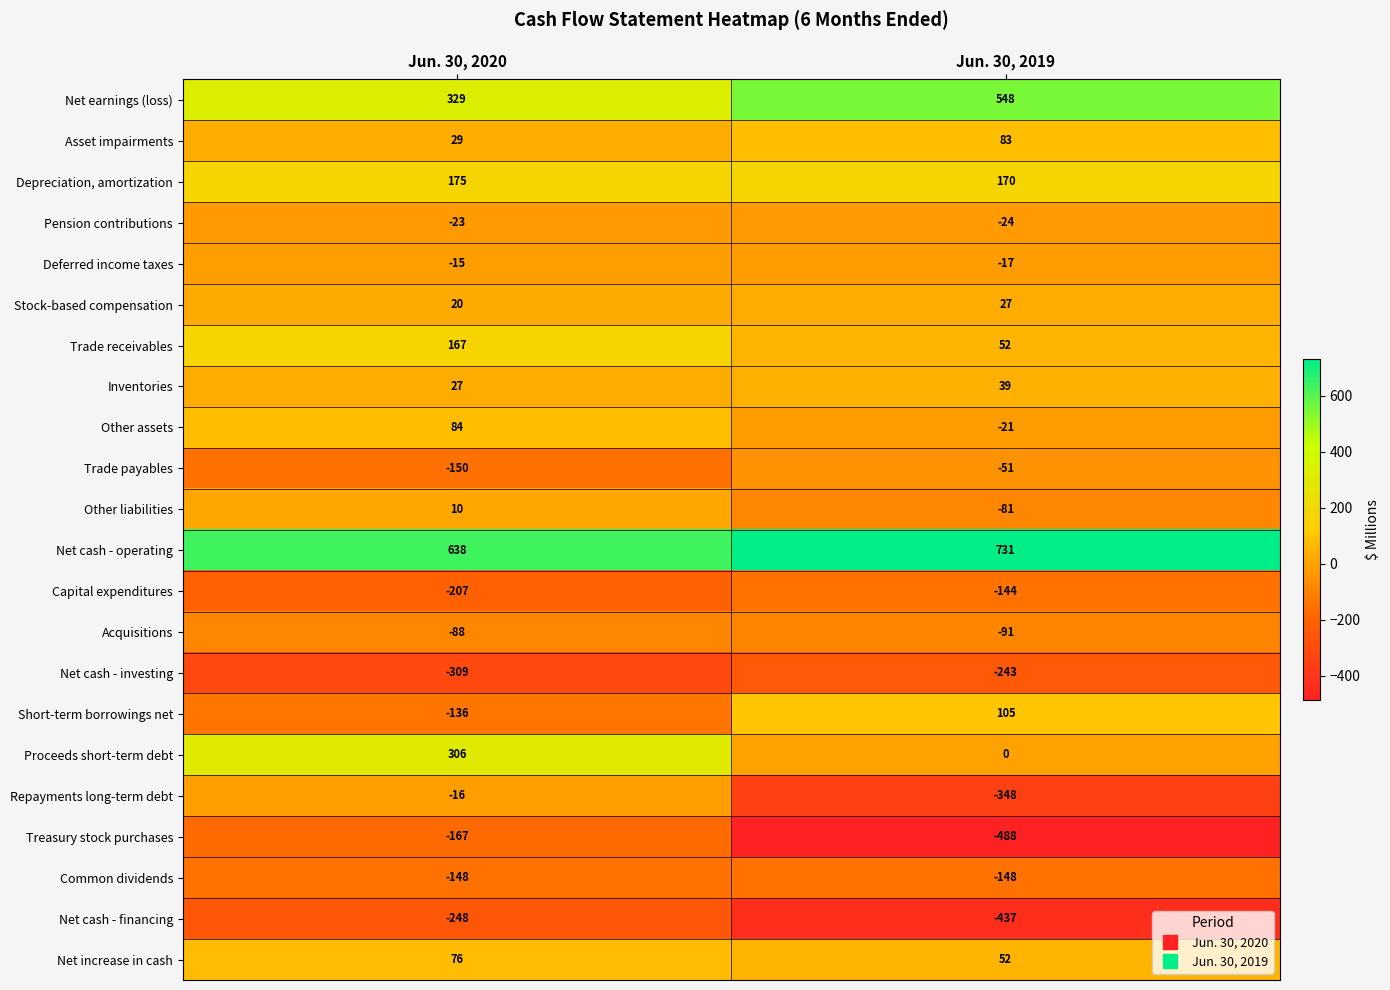

What is the difference between the Net earnings (loss) values at Jun. 30, 2019 and Jun. 30, 2020?

219